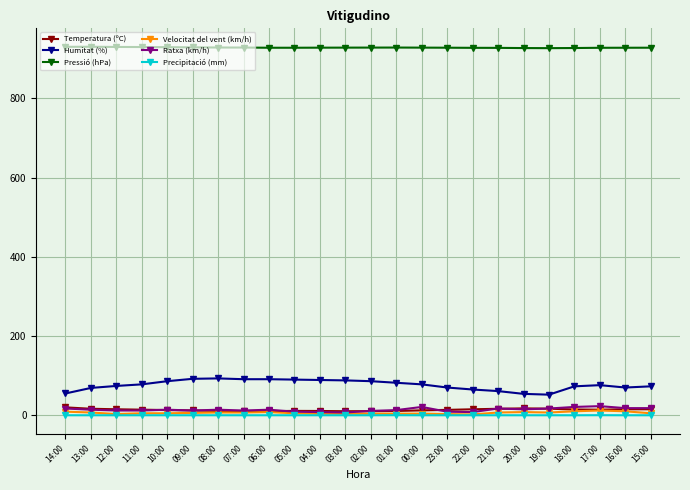

At how many categories does at least one series exceed 326?

24